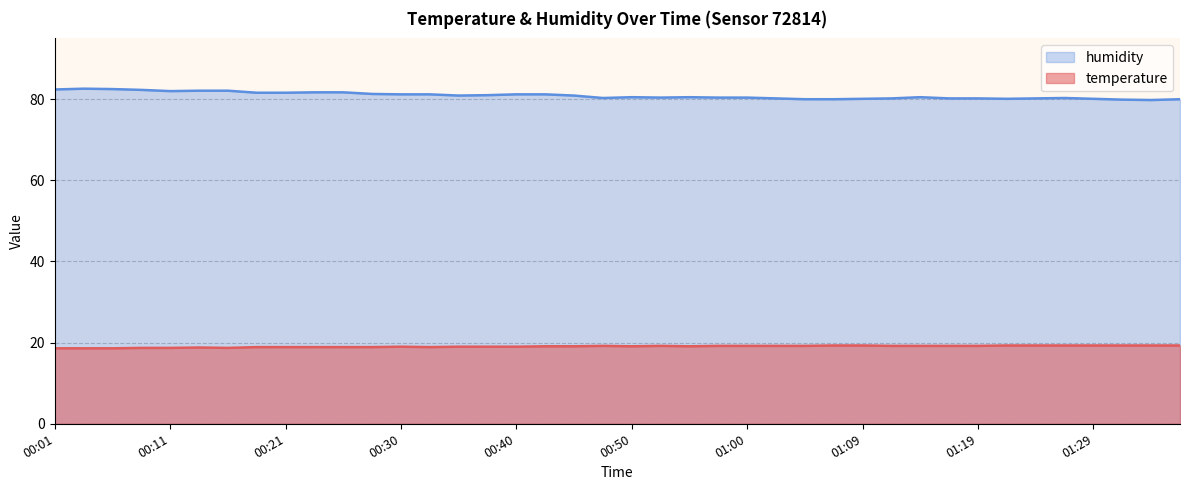

How many lines are shown in the chart?

2